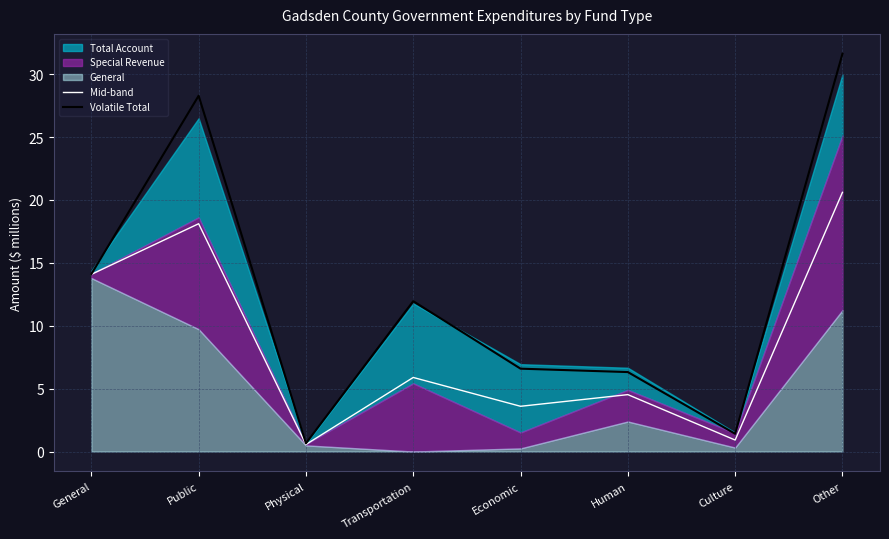

How many data points in Mid-band are less than 5?

4